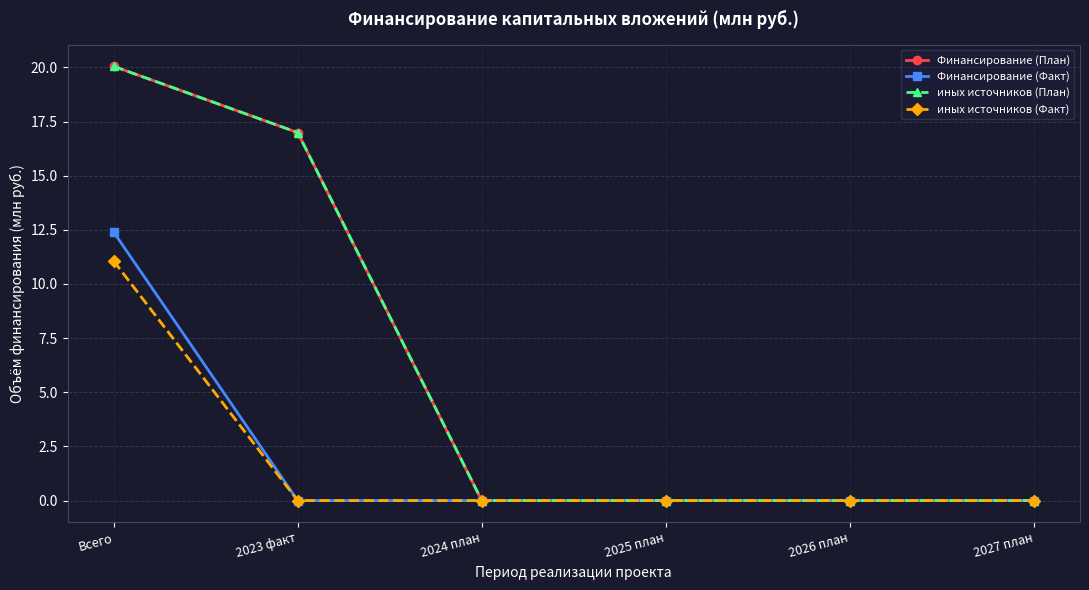

Rank the series by their maximum value, from highest to lowest.

Финансирование (План), иных источников (План), Финансирование (Факт), иных источников (Факт)